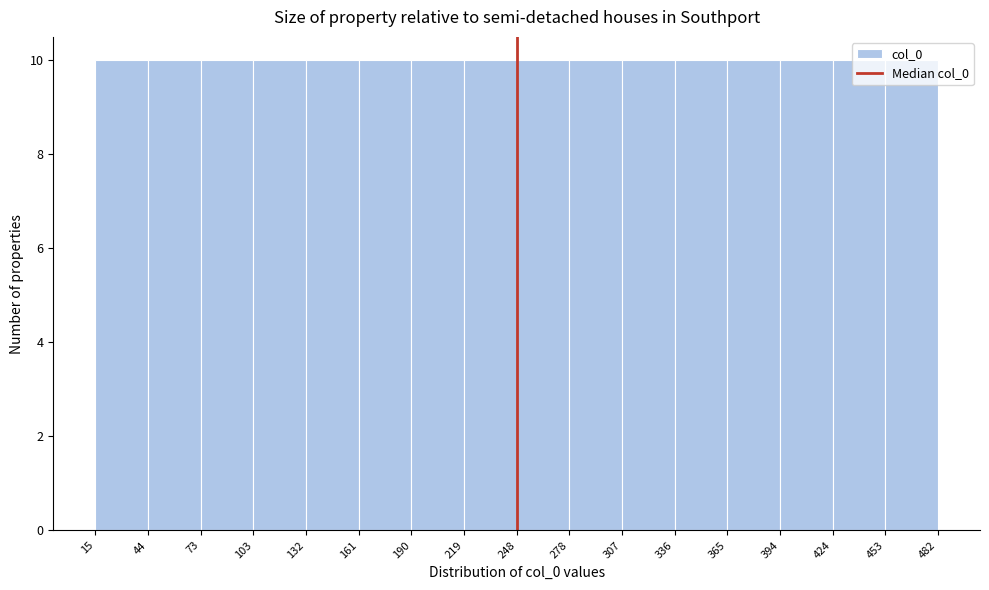

What is the height of the bar covering 161 to 190 on the x-axis? The values are not printed on the chart, so give them approximately, as read against the axis.

10